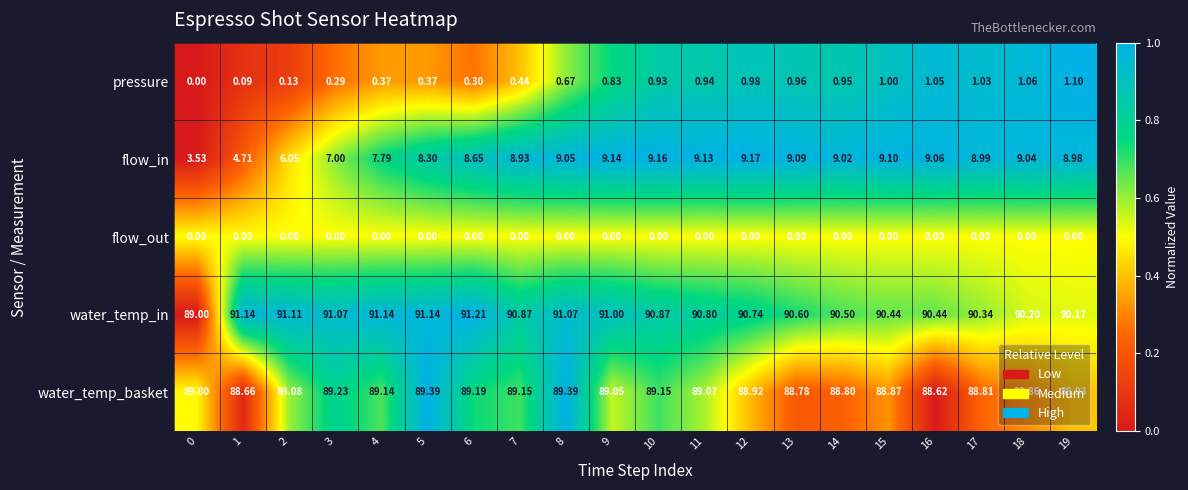

List the series in order of their peak value, highest first.

water_temp_in, water_temp_basket, flow_in, pressure, flow_out